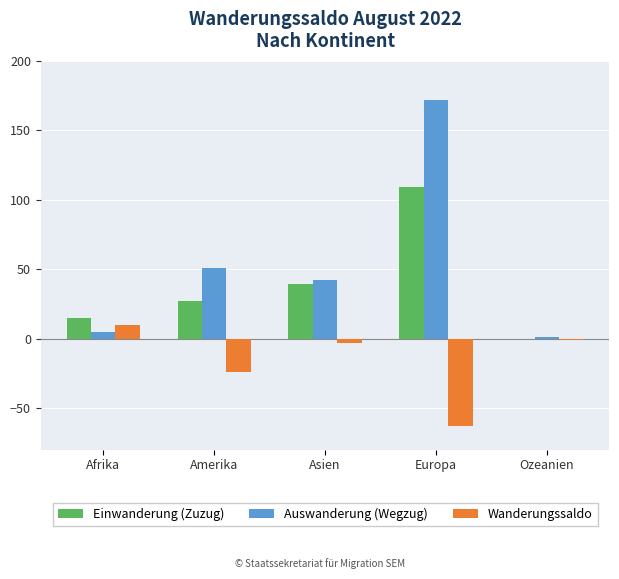

What is the highest value of the Auswanderung (Wegzug) series?

172